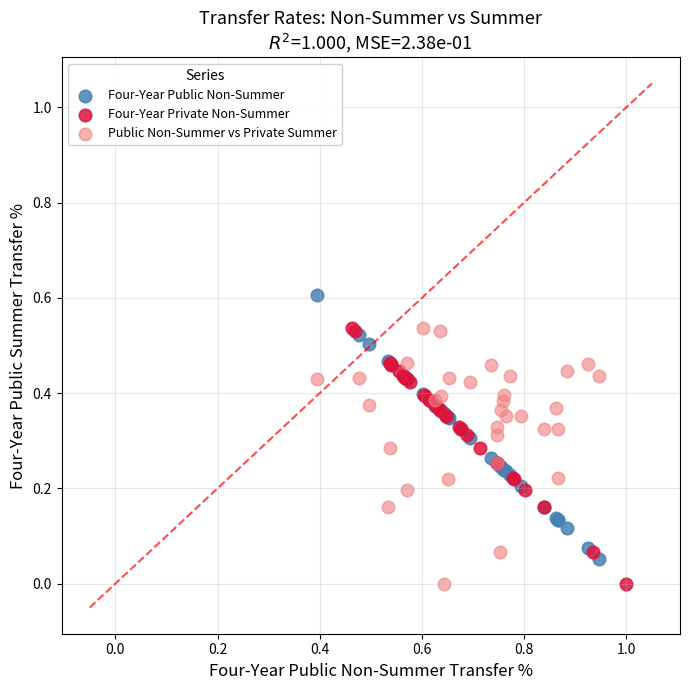

Which series contains the highest Y value?

Four-Year Public Non-Summer